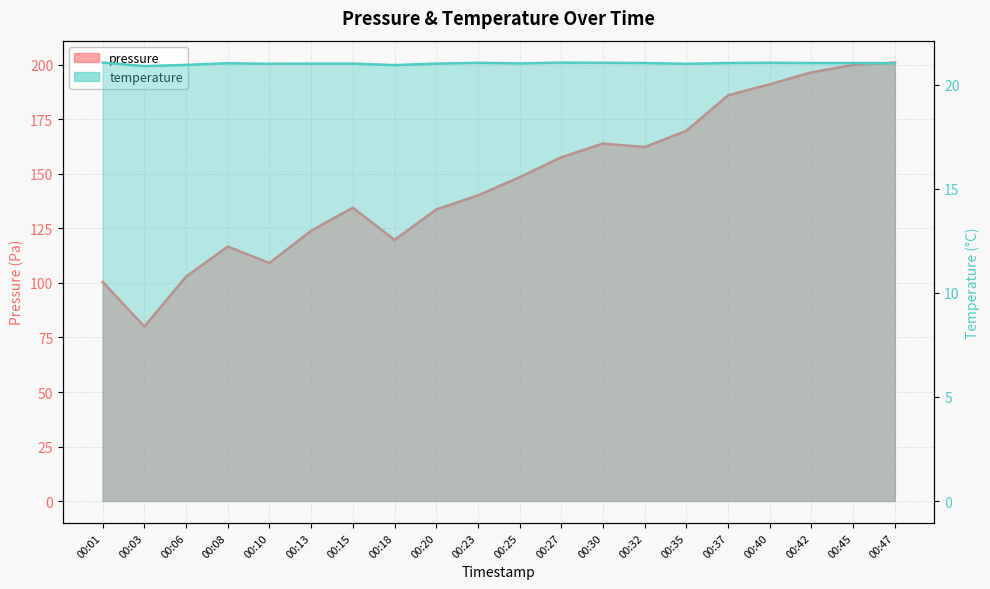

What is the value of the pressure point at the 20th from the left?

201.1